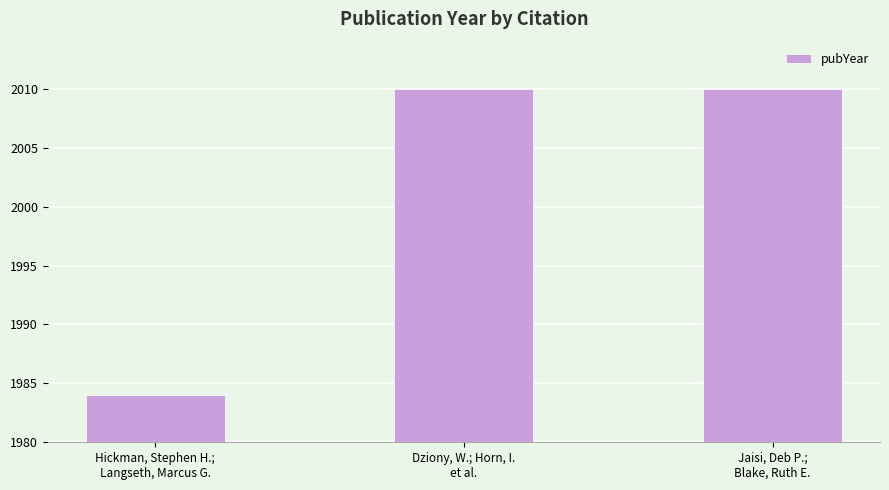

What is the sum of all values?

6004